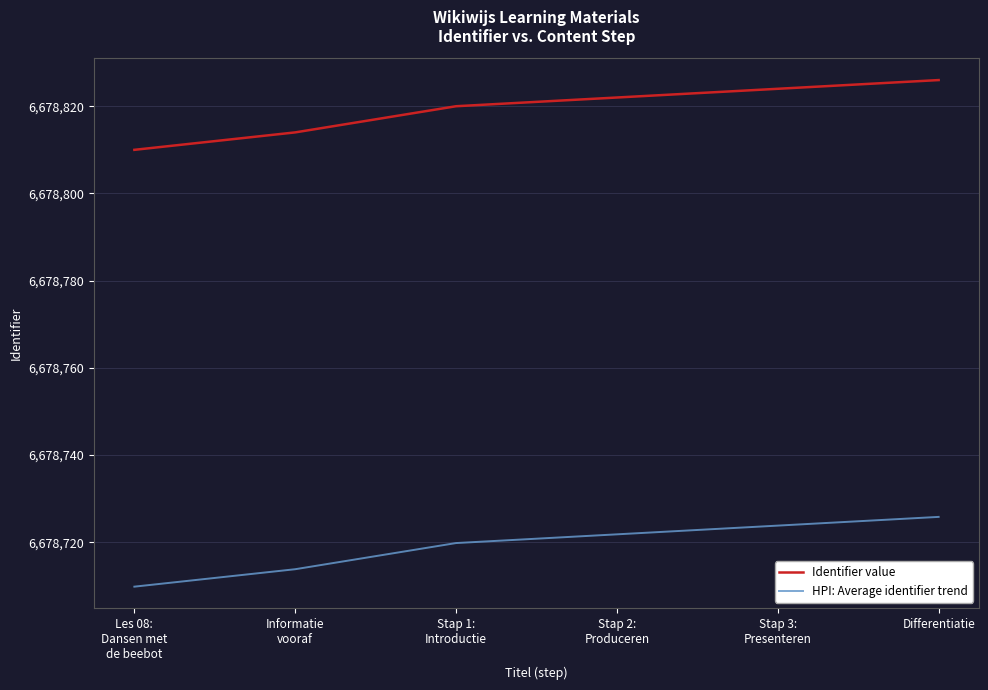

Is it true that HPI: Average identifier trend equals 6678721.8 at Stap 2:
Produceren?

True